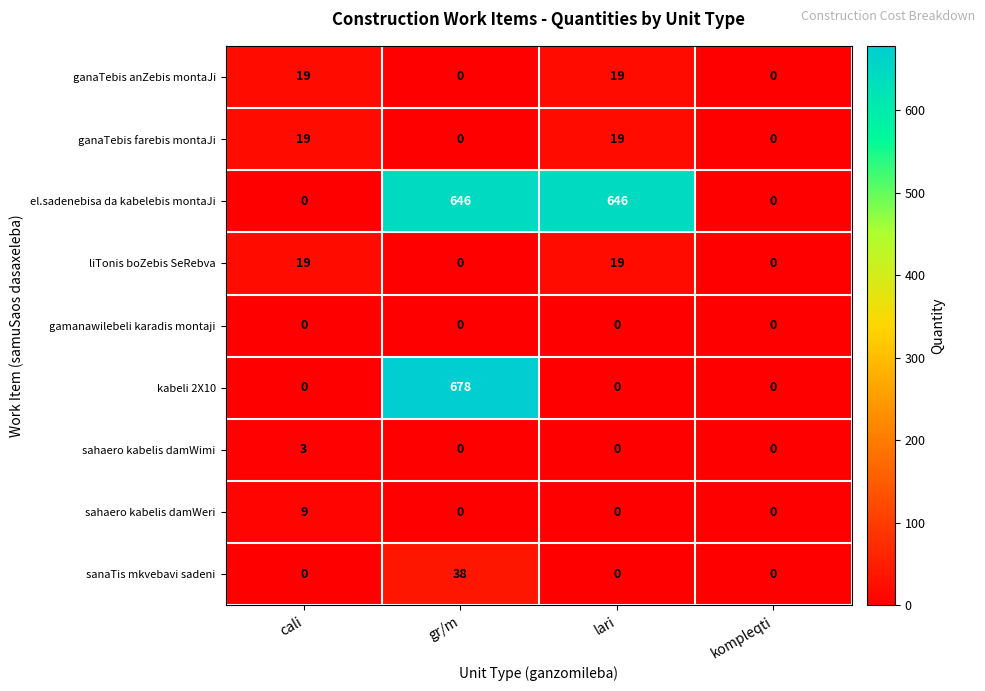

Count the number of data series in this chart.

9